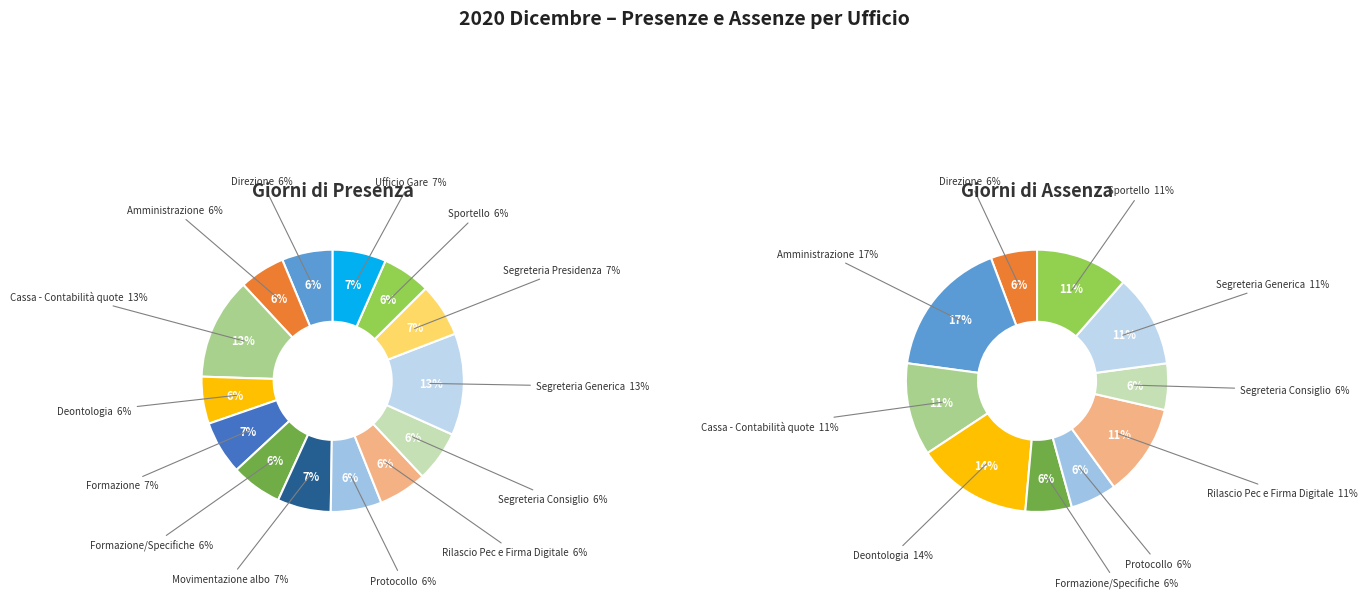

To the nearest percent, what portion does Direzione represent?

6%